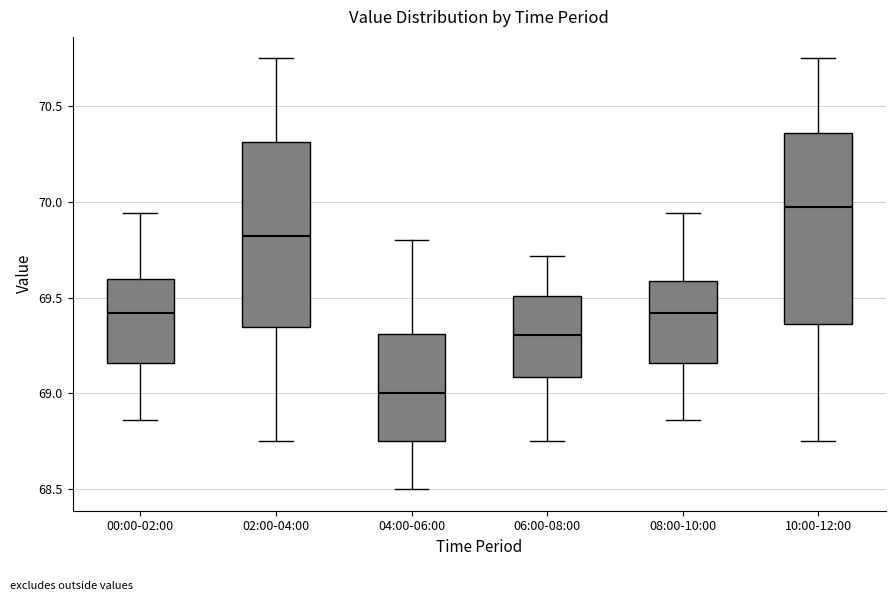

Reading left to right, read every box against the y-axis: the position of its median line, the range the box covers, and the ends of its whiskers. The values are not printed on the chart, so give them approximately, as read against the axis.

00:00-02:00: median 69.40, box 69.15 to 69.60, whiskers 68.85 to 69.95
02:00-04:00: median 69.85, box 69.35 to 70.30, whiskers 68.75 to 70.75
04:00-06:00: median 69.00, box 68.75 to 69.30, whiskers 68.50 to 69.80
06:00-08:00: median 69.30, box 69.10 to 69.50, whiskers 68.75 to 69.70
08:00-10:00: median 69.40, box 69.15 to 69.60, whiskers 68.85 to 69.95
10:00-12:00: median 70.00, box 69.35 to 70.35, whiskers 68.75 to 70.75